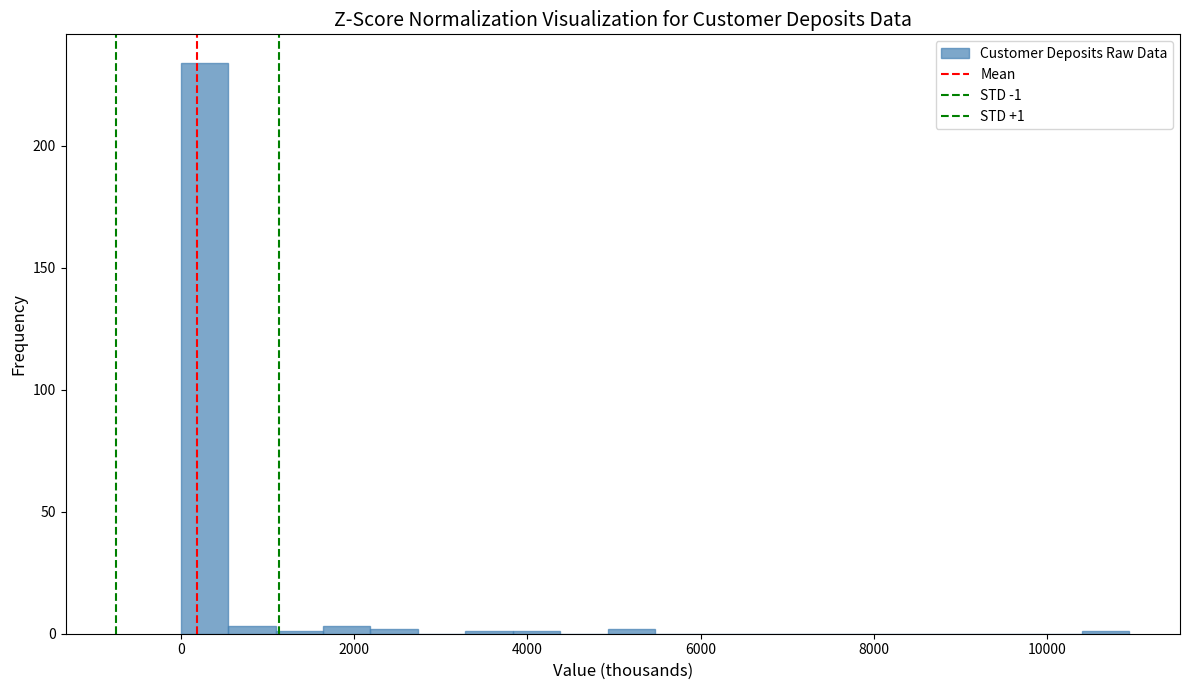

Around what value on the x-axis is the tallest bar? Give the approximate position of its centre, as read against the axis.

200